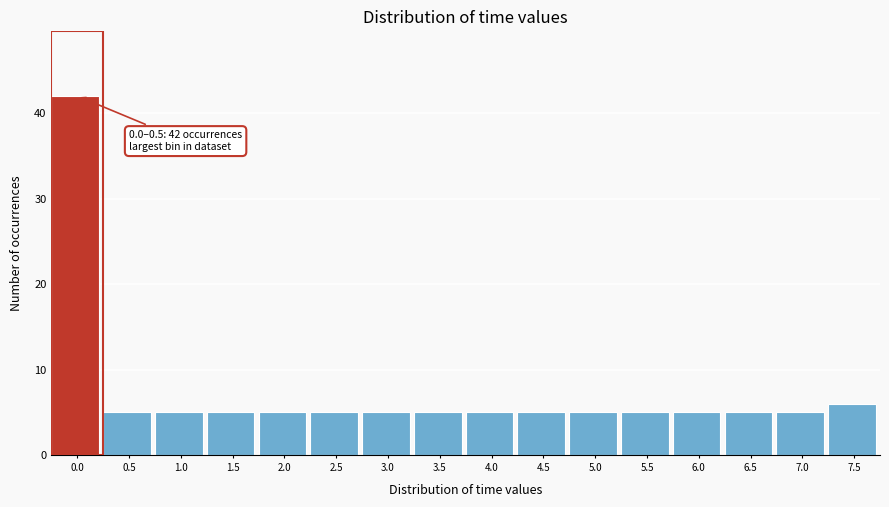

Reading left to right, transcribe all the data shown in this chart.

0.0=42	0.5=5	1.0=5	1.5=5	2.0=5	2.5=5	3.0=5	3.5=5	4.0=5	4.5=5	5.0=5	5.5=5	6.0=5	6.5=5	7.0=5	7.5=6